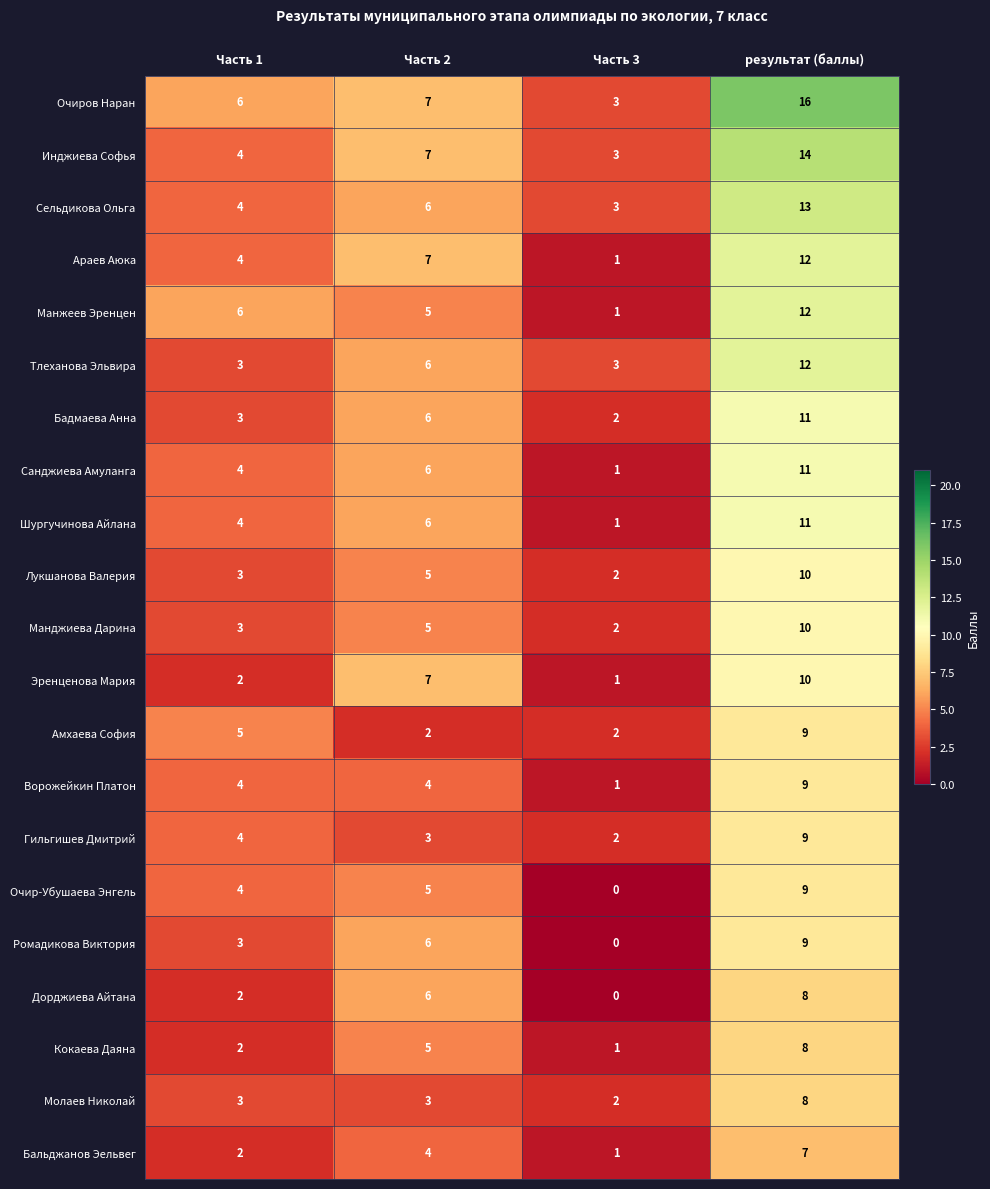

Which category has the lowest value in the Араев Аюка series?

Часть 3